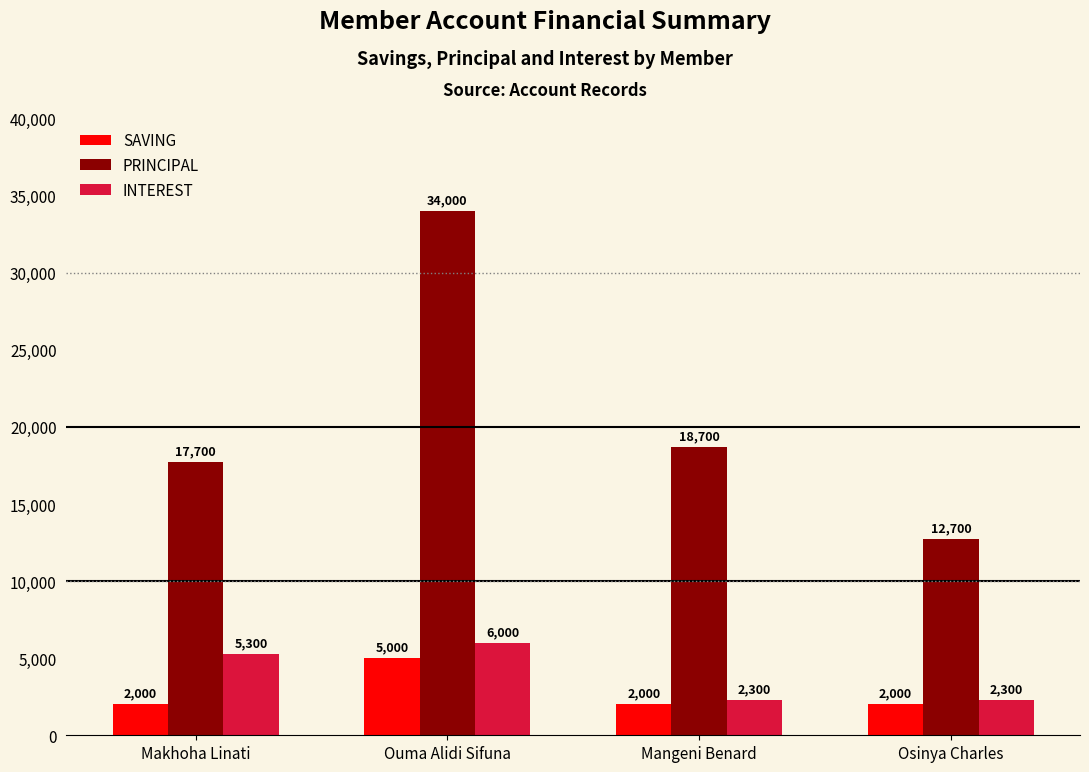

How many bars are there in total?

12